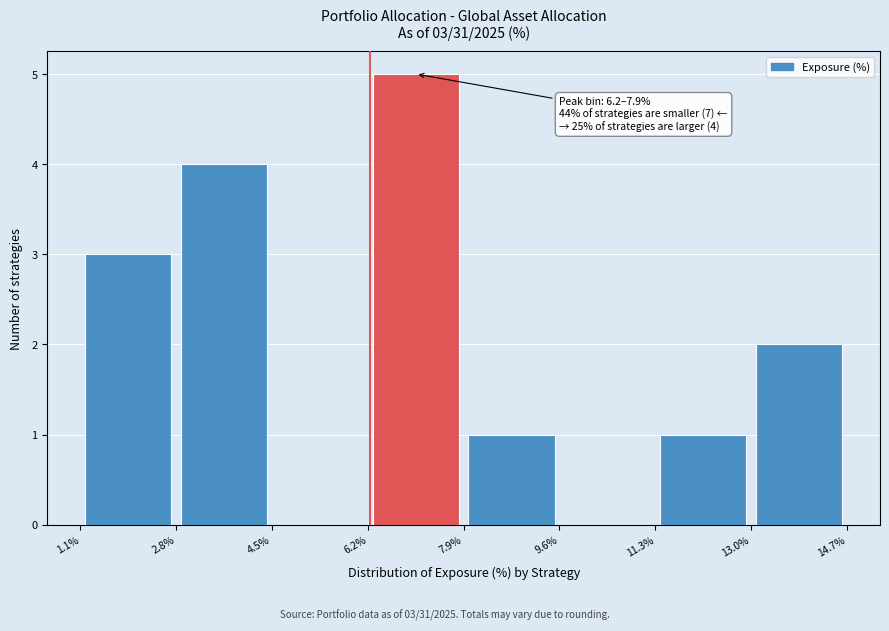

Over which range of the x-axis is the bar tallest?

6.2% to 7.9%